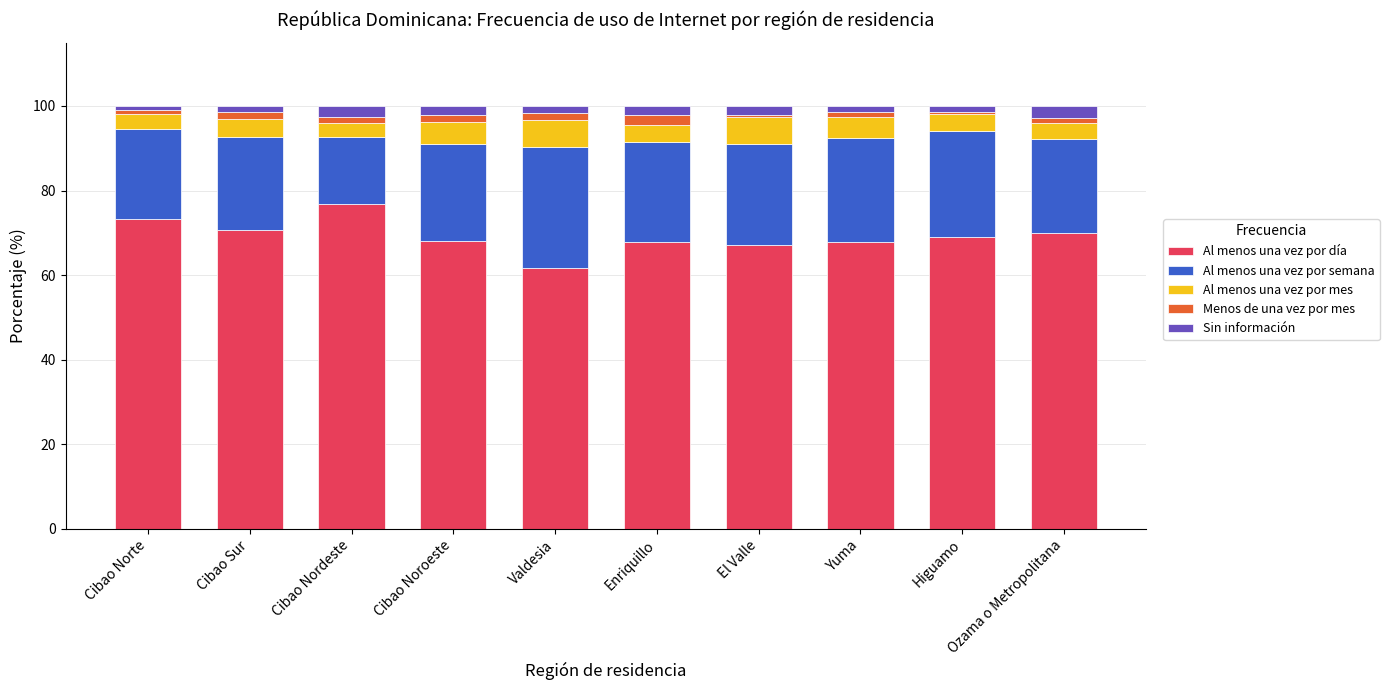

What is the total value across all series at El Valle?

100.0